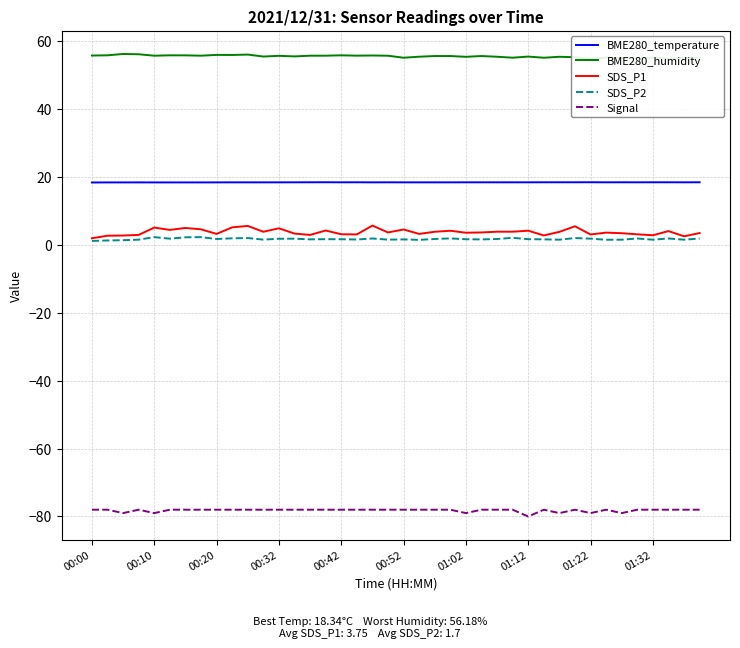

Which series has the widest spread of values?

SDS_P1